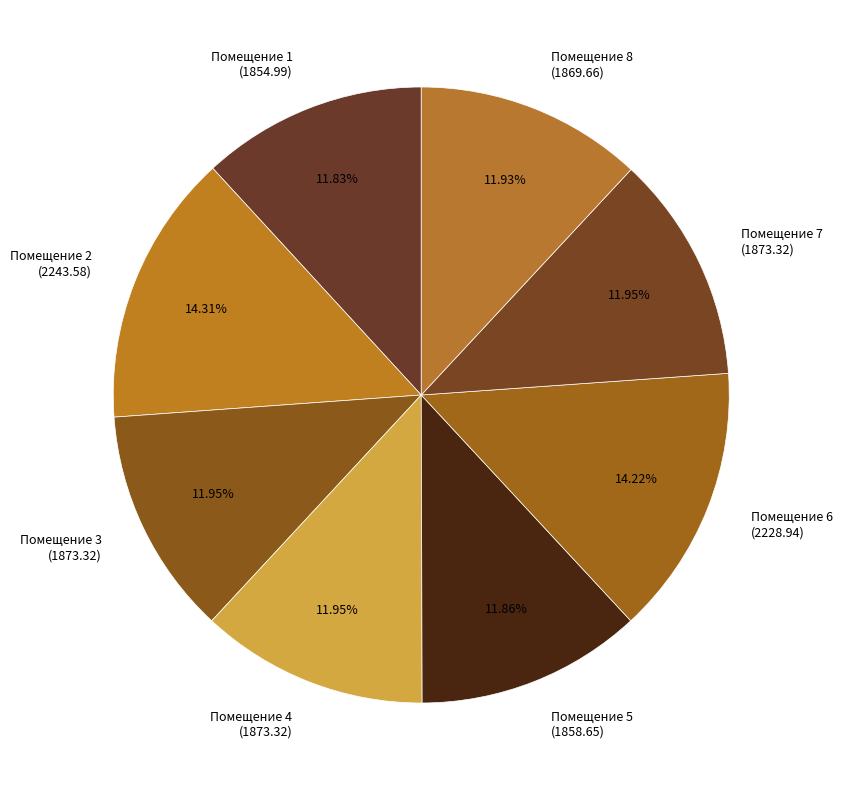

What is the ratio of the value at Помещение 6 (2228.94) to the value at Помещение 7 (1873.32)?

1.2